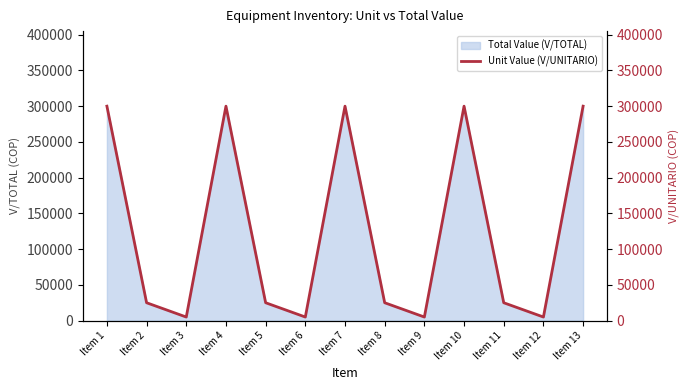

List the labels in order of value, largest first.

Item 1, Item 4, Item 7, Item 10, Item 13, Item 2, Item 5, Item 8, Item 11, Item 3, Item 6, Item 9, Item 12